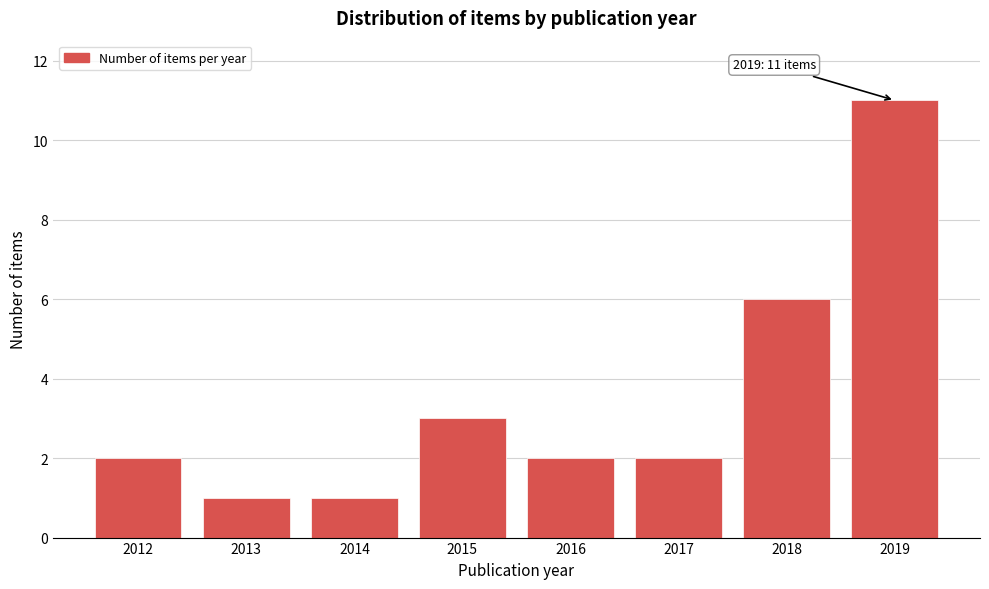

Reading left to right, list all the values displayed in this chart.

2012=2	2013=1	2014=1	2015=3	2016=2	2017=2	2018=6	2019=11